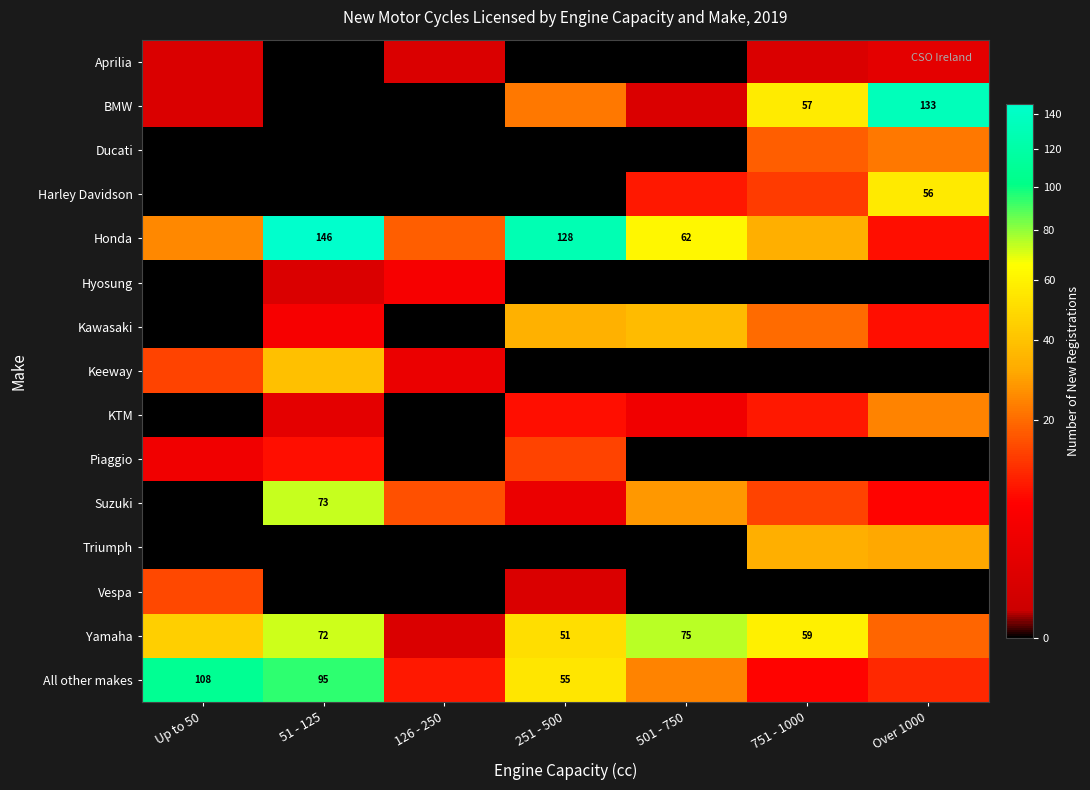

What is the sum of the Honda values at 51 - 125 and 251 - 500?

274